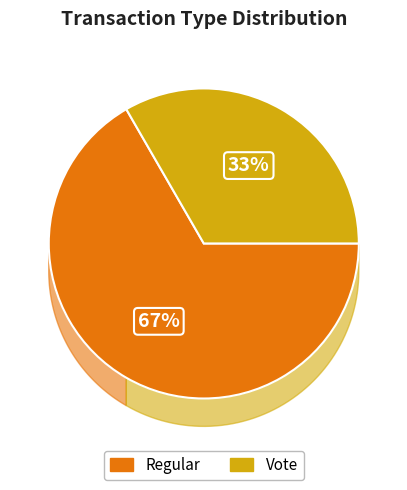

How many slices are in this pie chart?

2